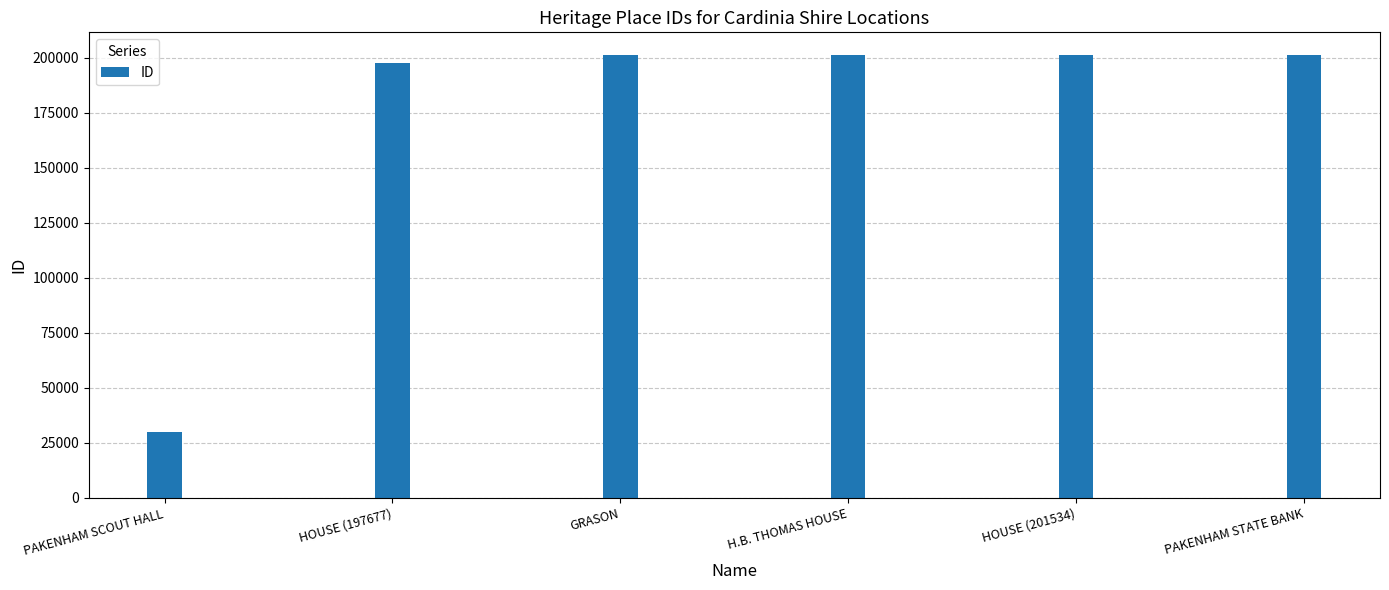

How many data points are less than 201533?

3